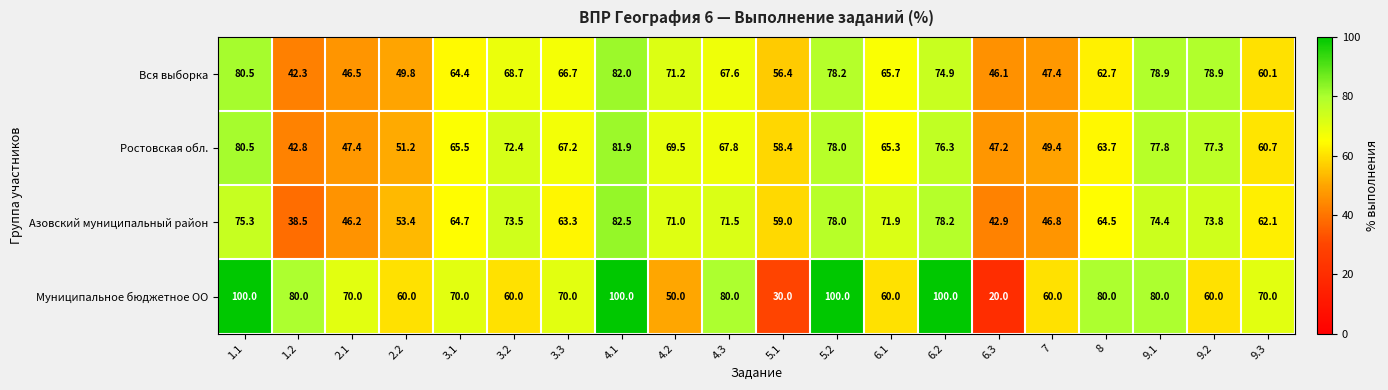

Which series has the largest total across all categories?

Муниципальное бюджетное ОО